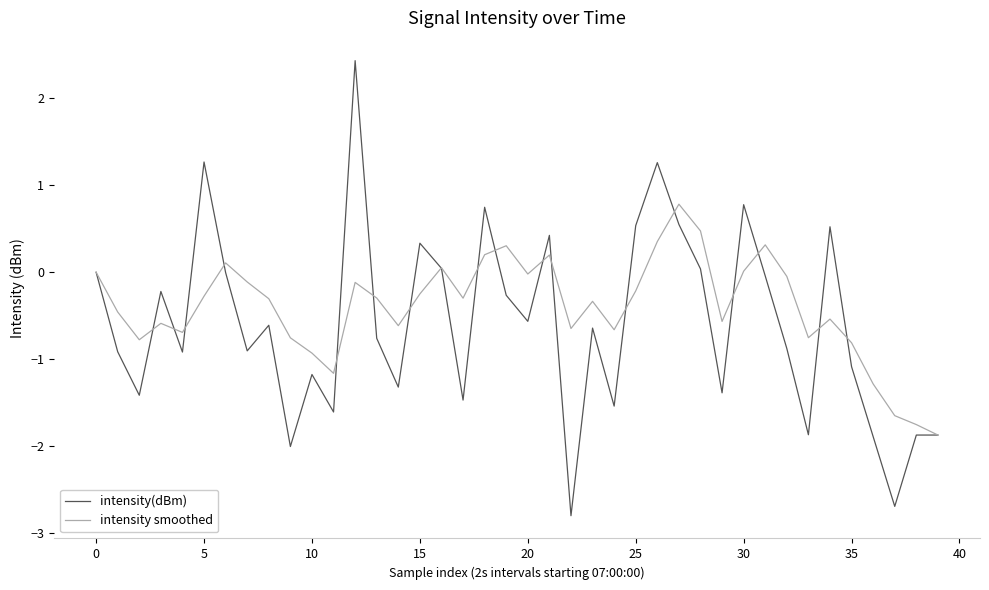

How many distinct data groups are displayed?

2